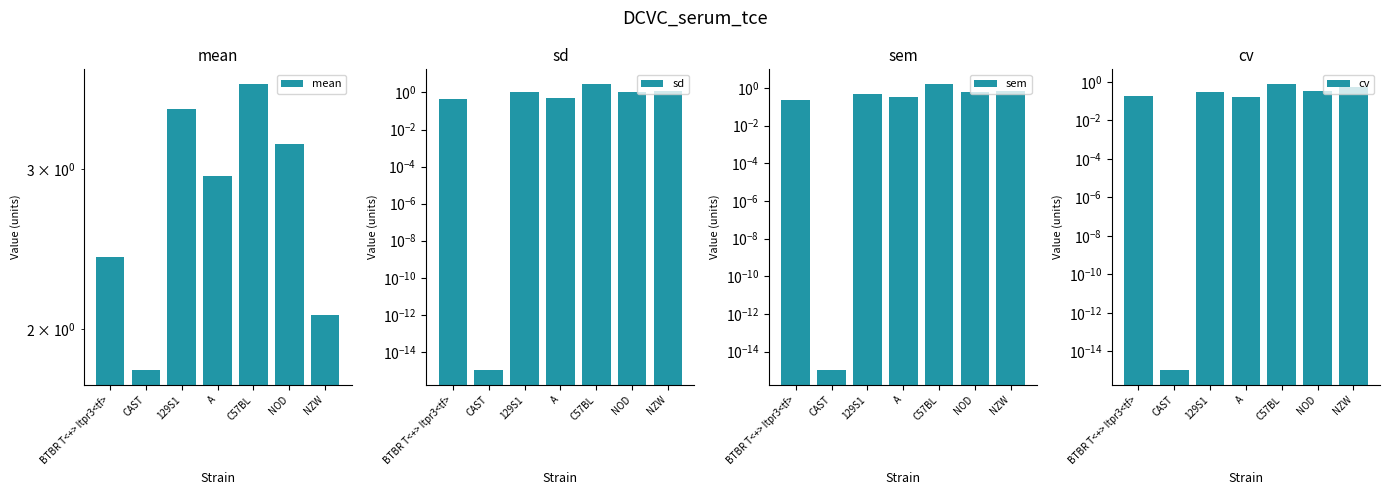

At which label is mean closest to 2?

NZW